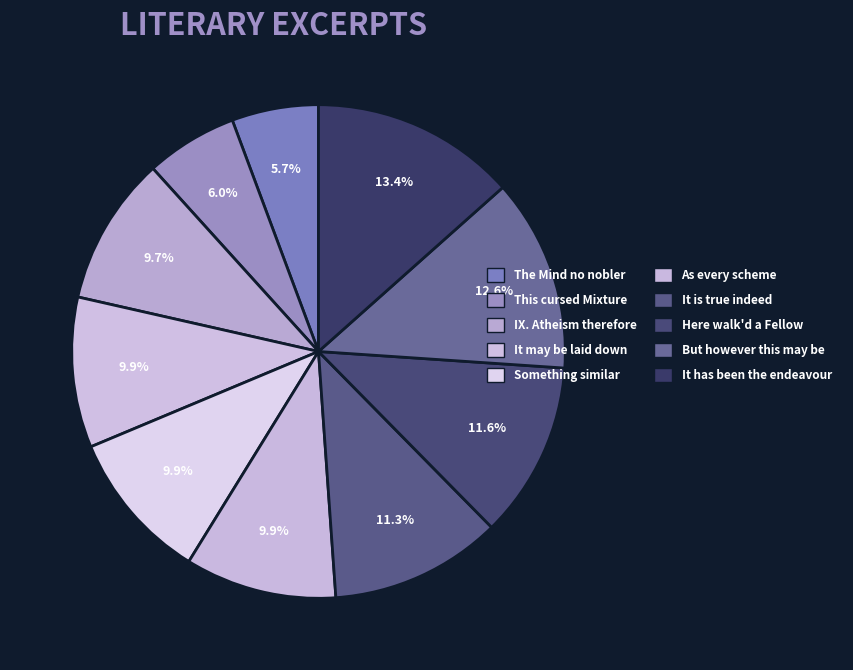

To the nearest percent, what is the difference between the As every scheme and The Mind no nobler slice percentages?

4%